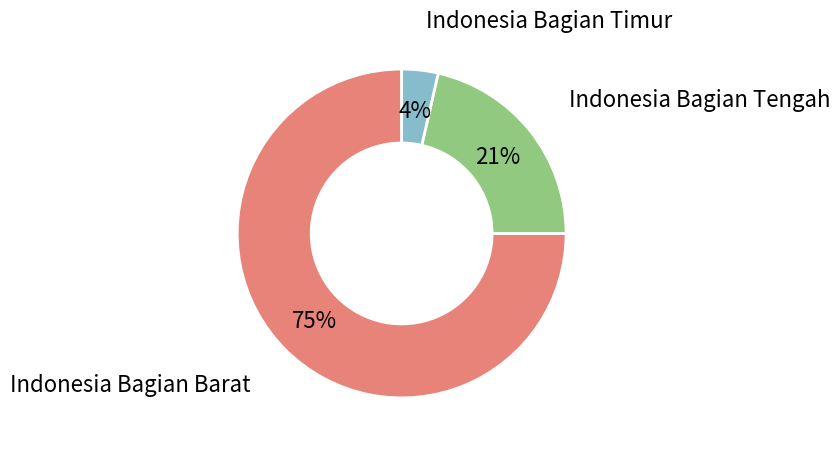

Is there any slice that represents more than half of the pie?

Yes